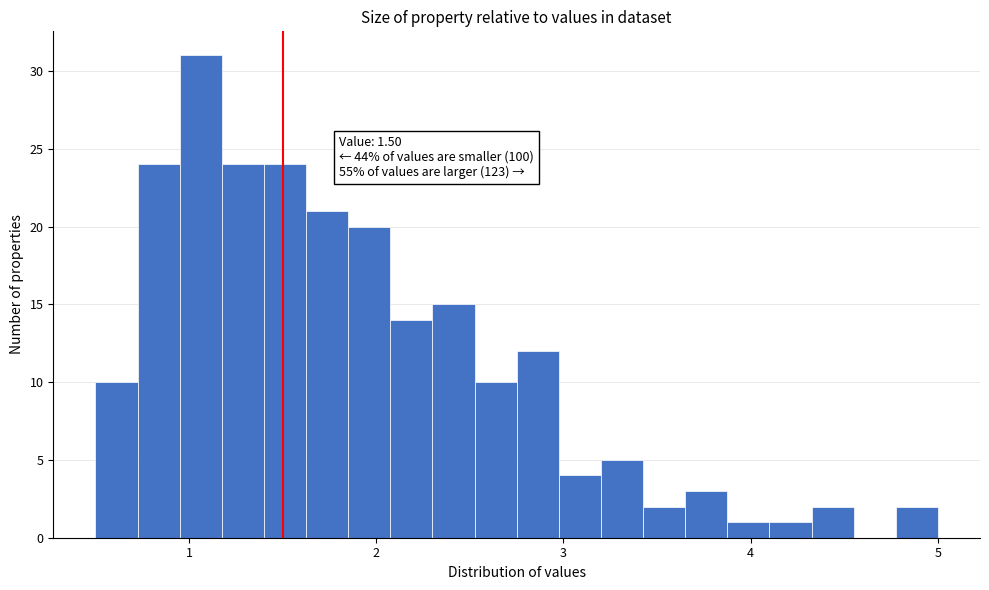

Read against the x-axis, roughly where is the centre of the tallest bar?

1.1